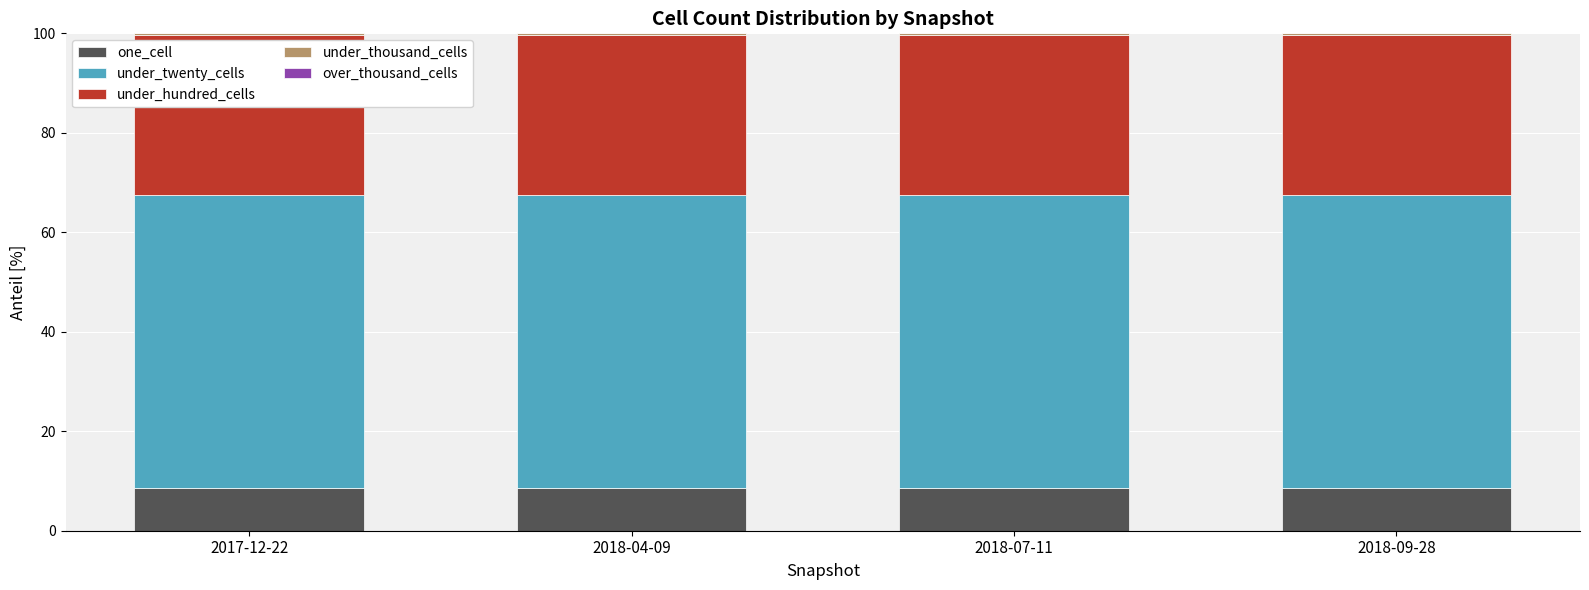

What is the sum of all one_cell values?

34.5